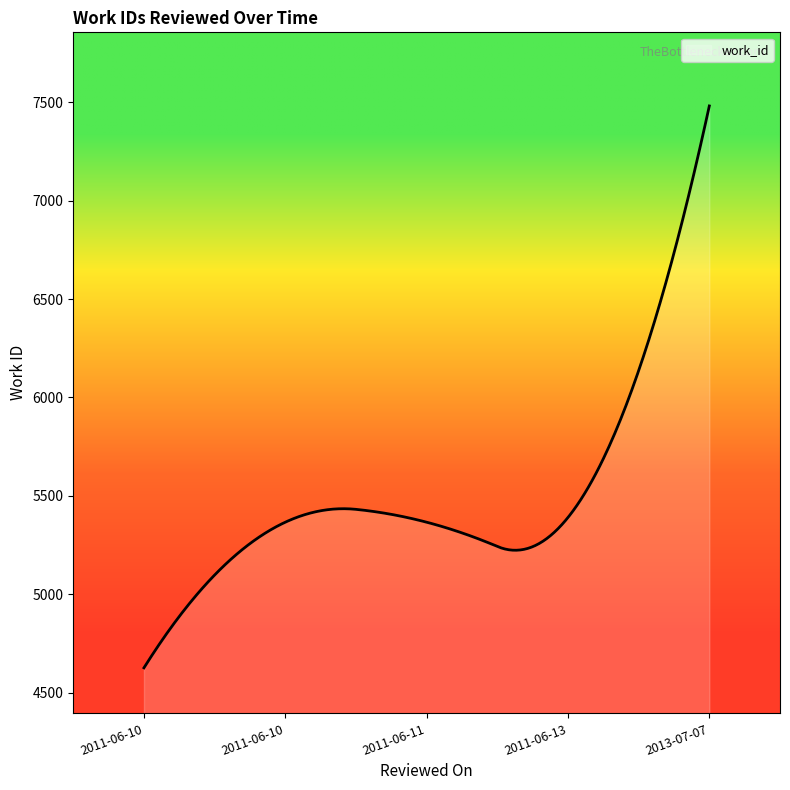

What is the difference between the maximum and minimum values?

2855.0